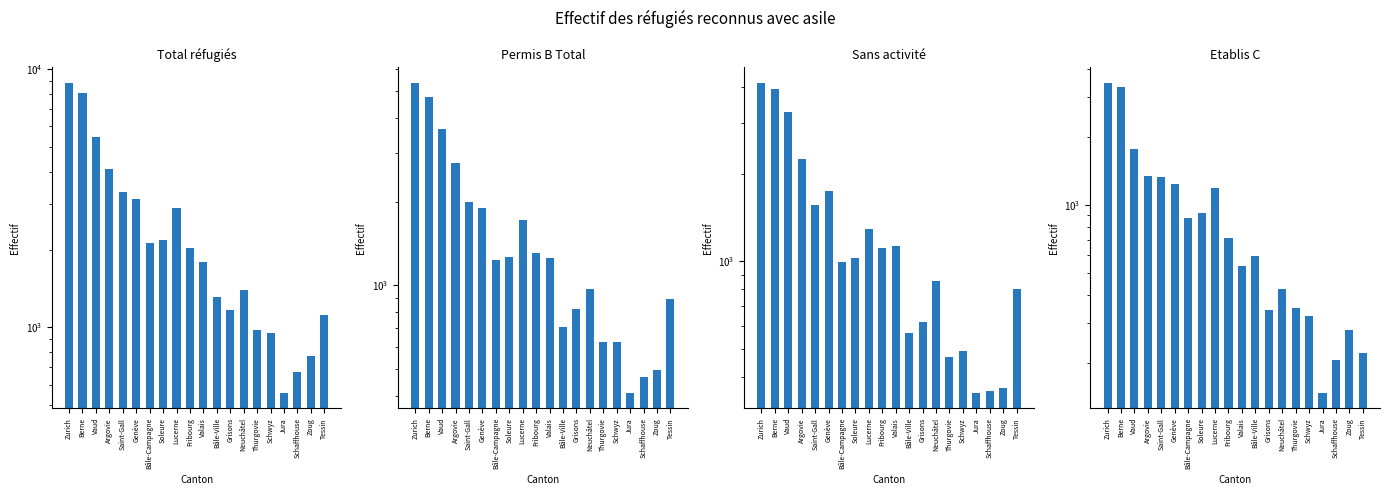

What is the maximum value for Total réfugiés?

8825